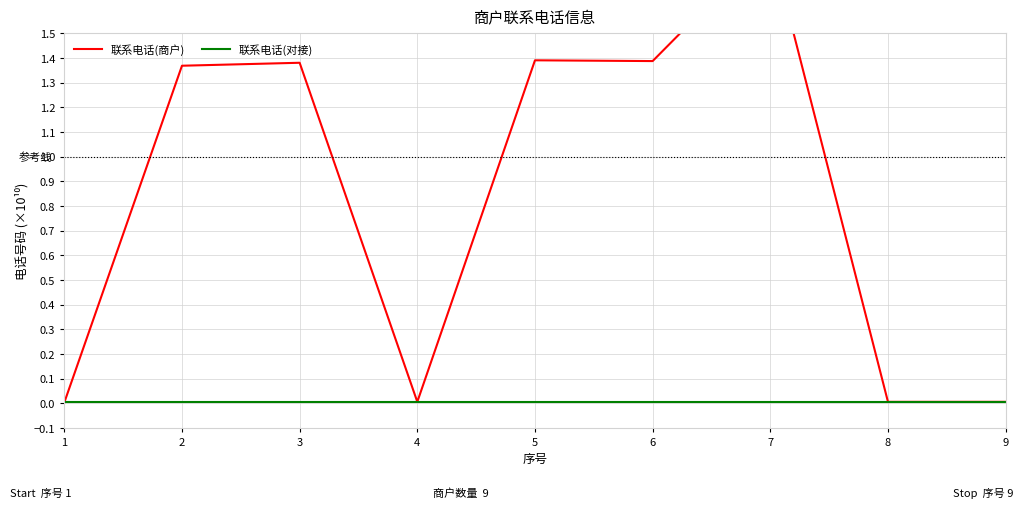

What is the maximum value shown in the chart?

1.9